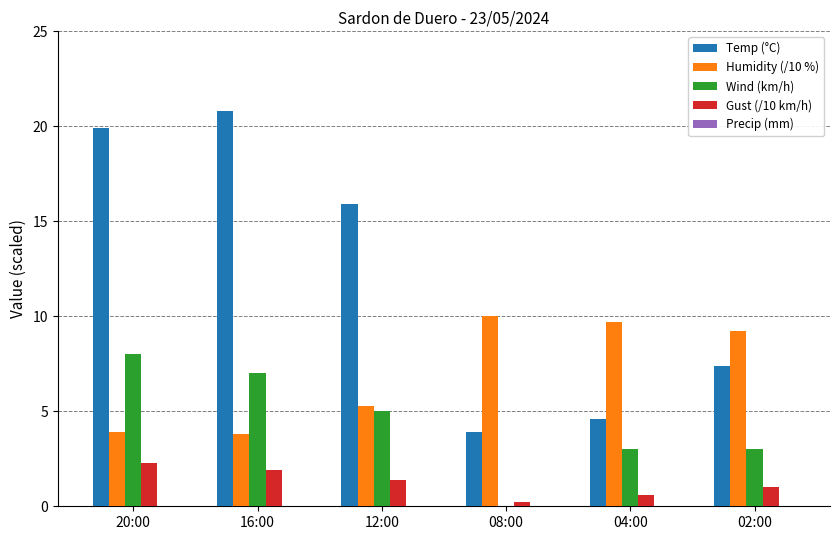

At which label does Wind (km/h) first exceed 5?

20:00